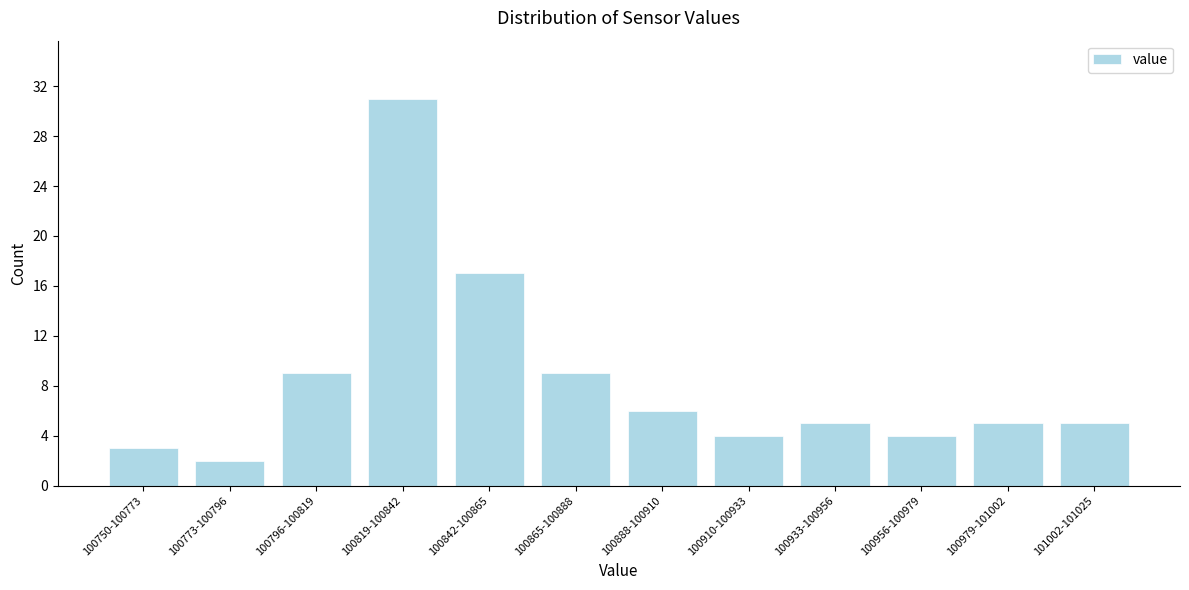

Reading left to right, extract all data points from this chart.

3	2	9	31	17	9	6	4	5	4	5	5